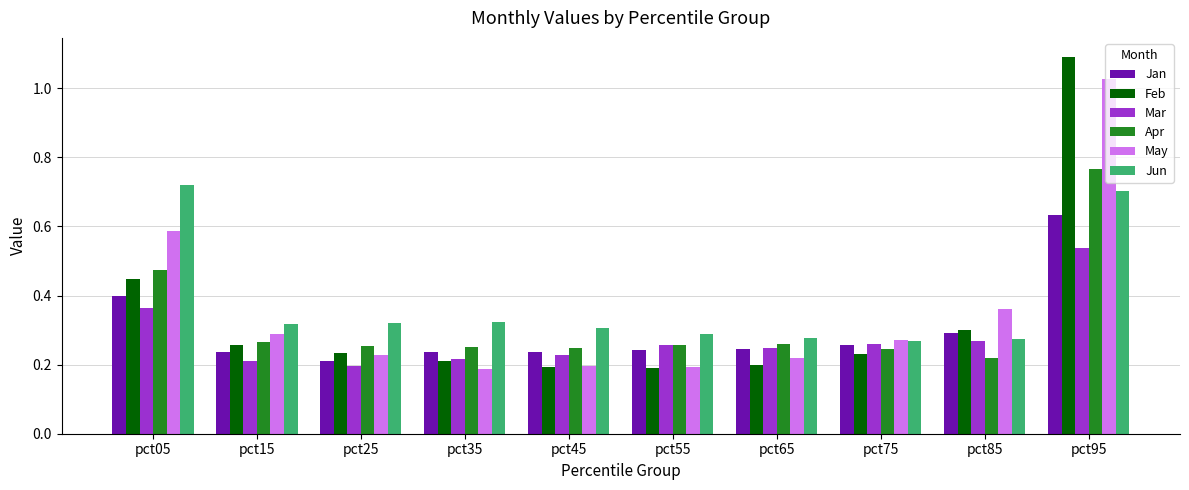

Which category has the highest value across all series?

pct95